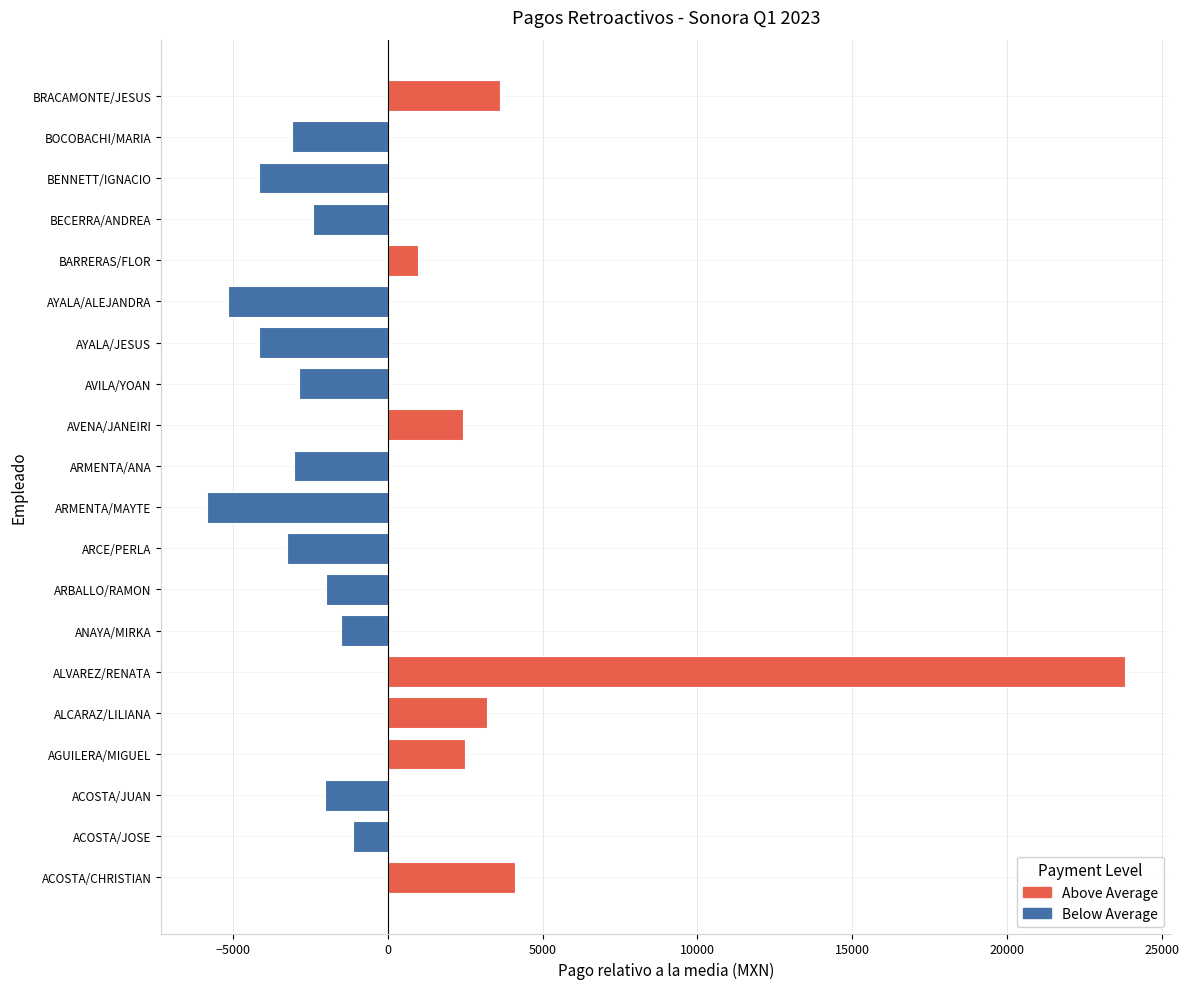

How many negative values are there?

13